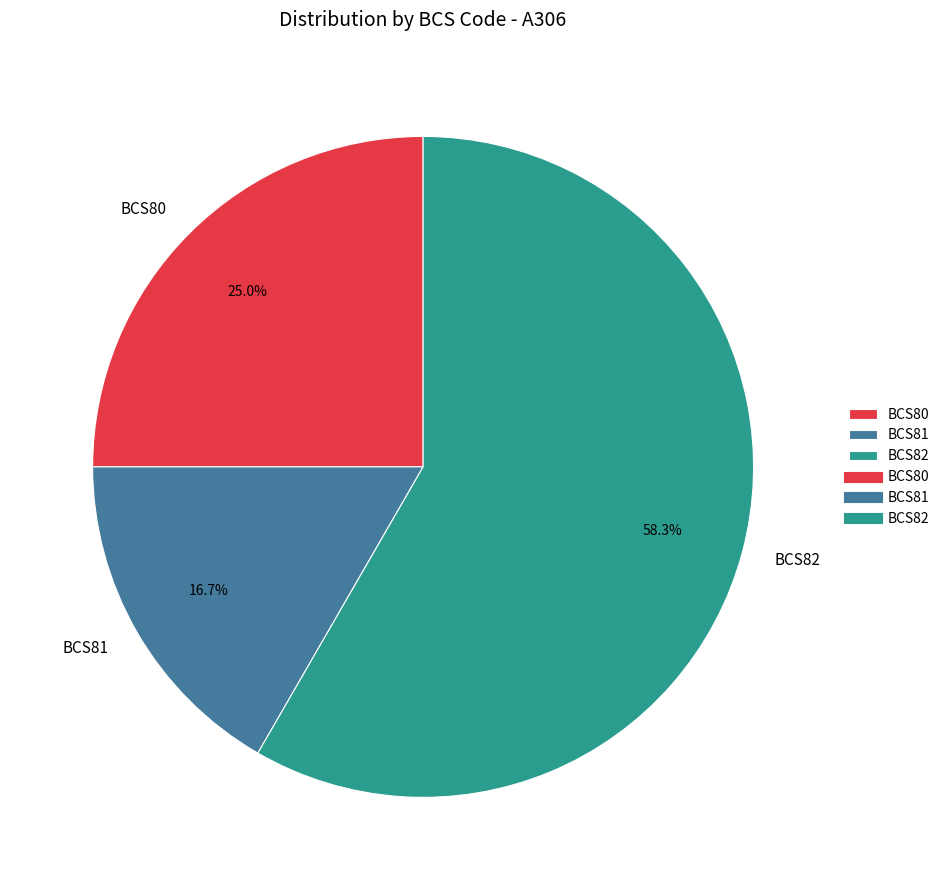

What is the smallest slice in the pie chart?

BCS81